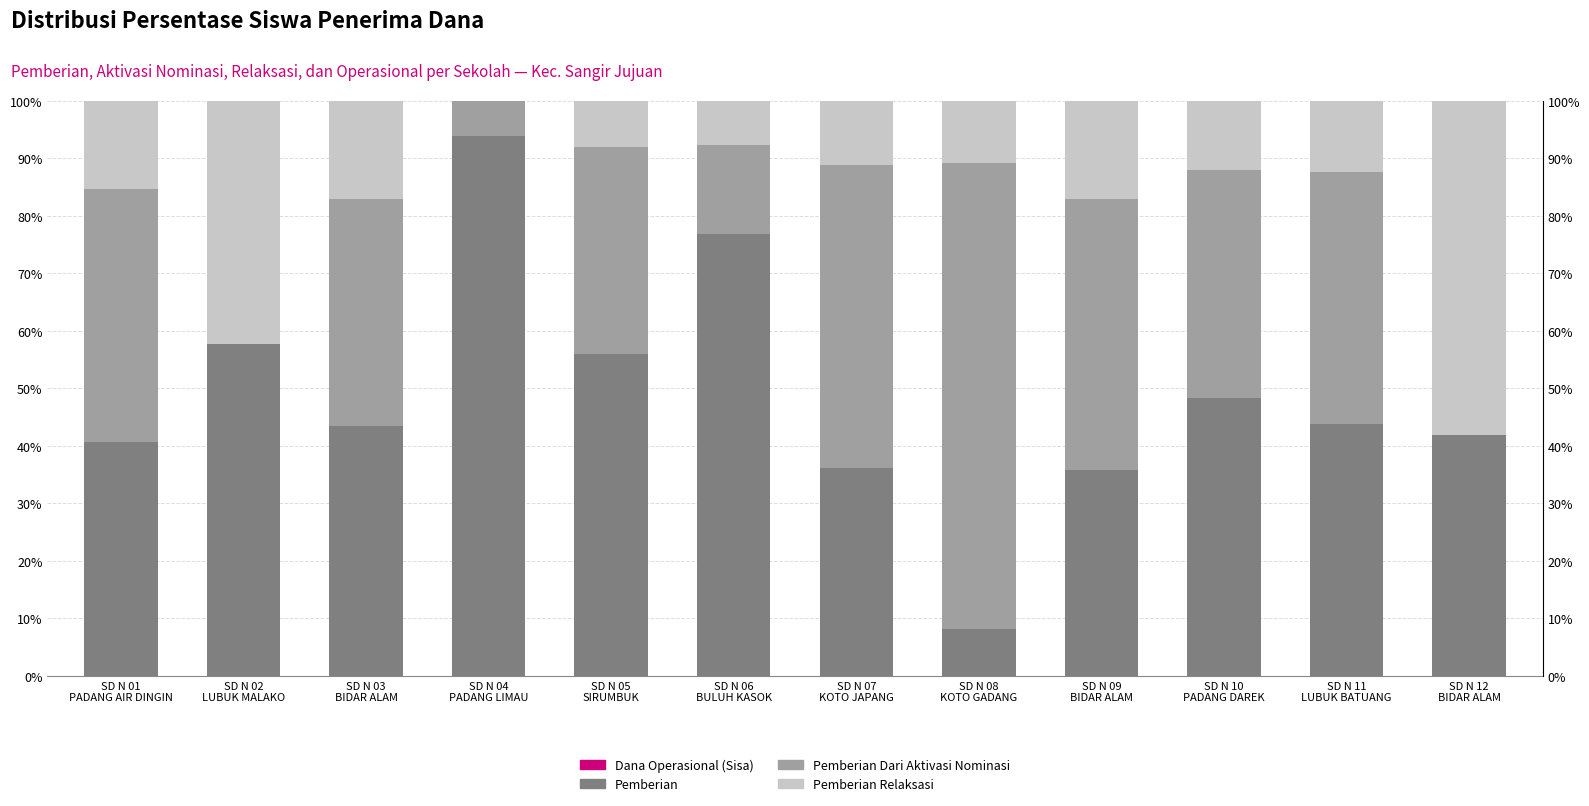

What is the label of the 11th bar from the left?

SD N 11
LUBUK BATUANG